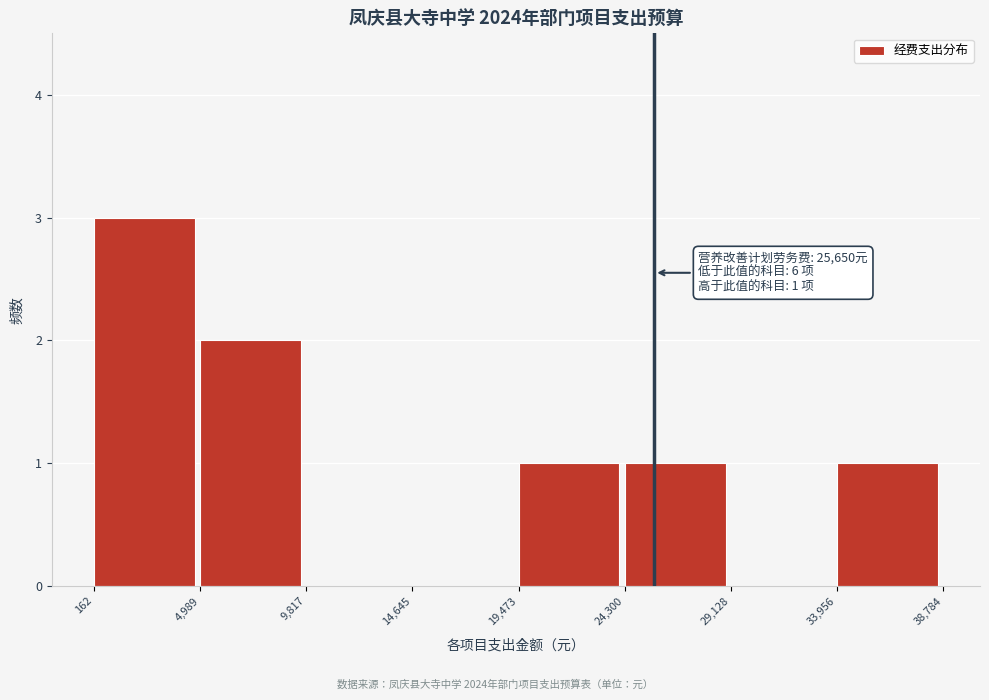

Over which range of the x-axis is the bar tallest?

162 to 4,989